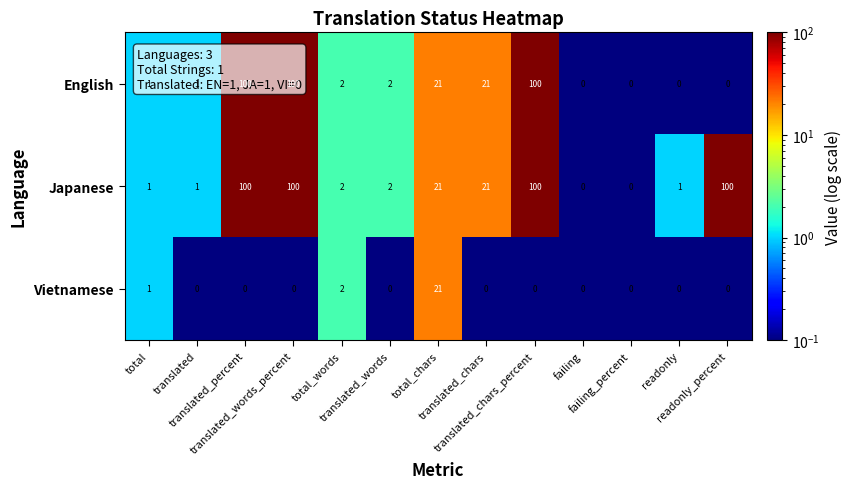

What is the maximum value for English?

100